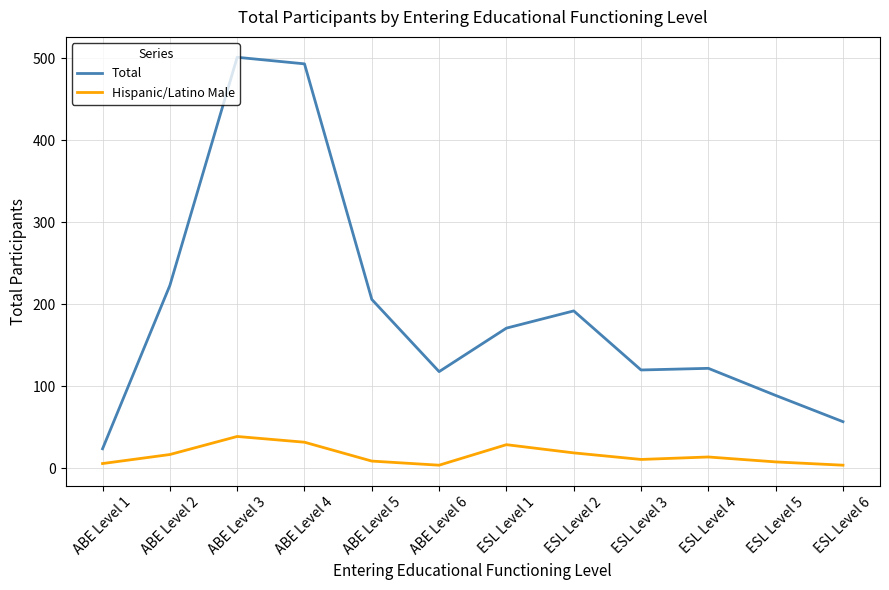

What is the difference between the Hispanic/Latino Male values at ABE Level 1 and ABE Level 2?

11